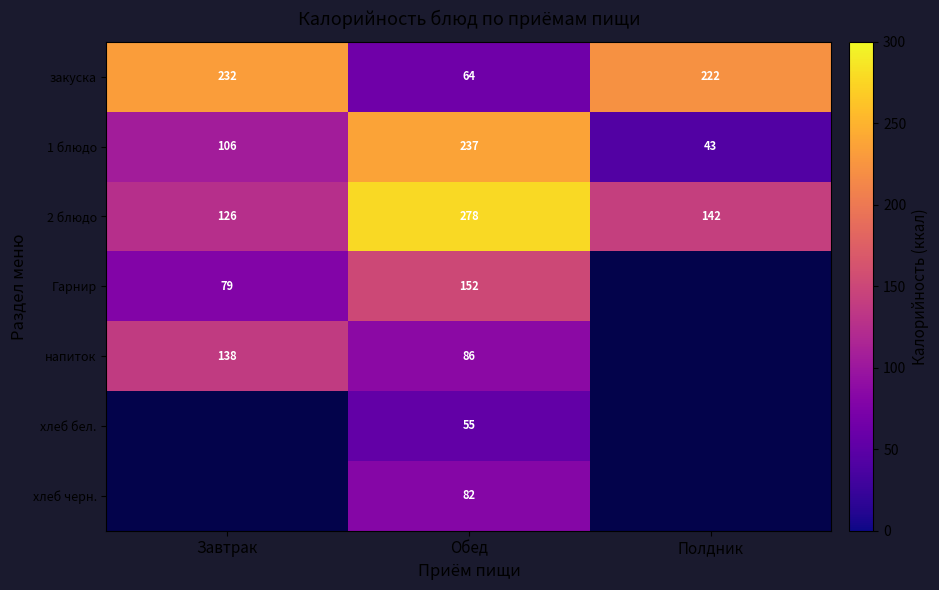

At which label is 1 блюдо closest to 140?

Завтрак